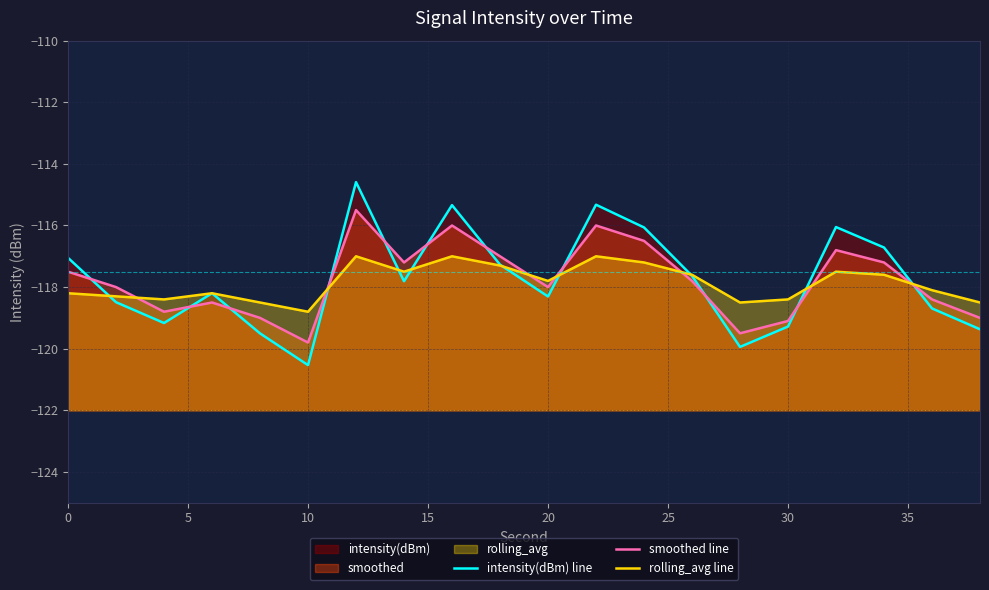

List the series in order of their peak value, lowest first.

rolling_avg line, smoothed line, intensity(dBm) line